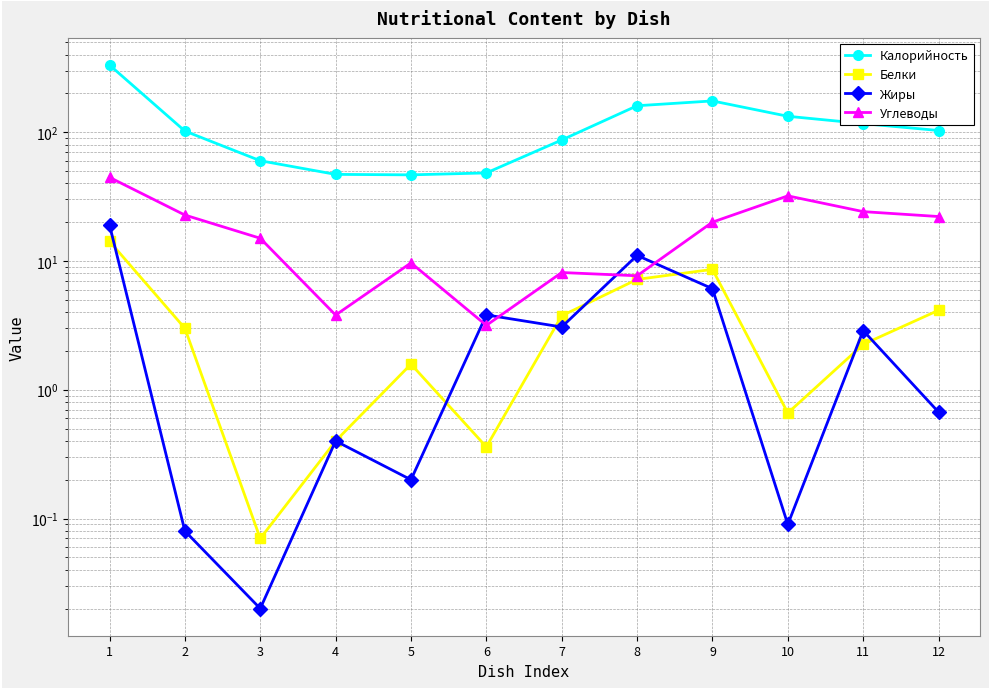

What is the total value across all series at 11?

145.8